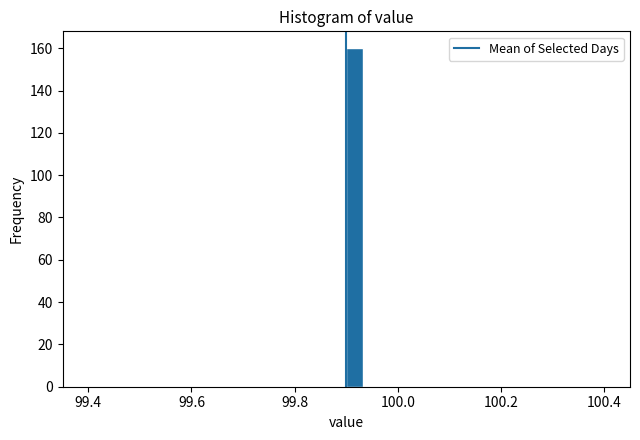

Around what value on the x-axis is the tallest bar? Give the approximate position of its centre, as read against the axis.

99.92